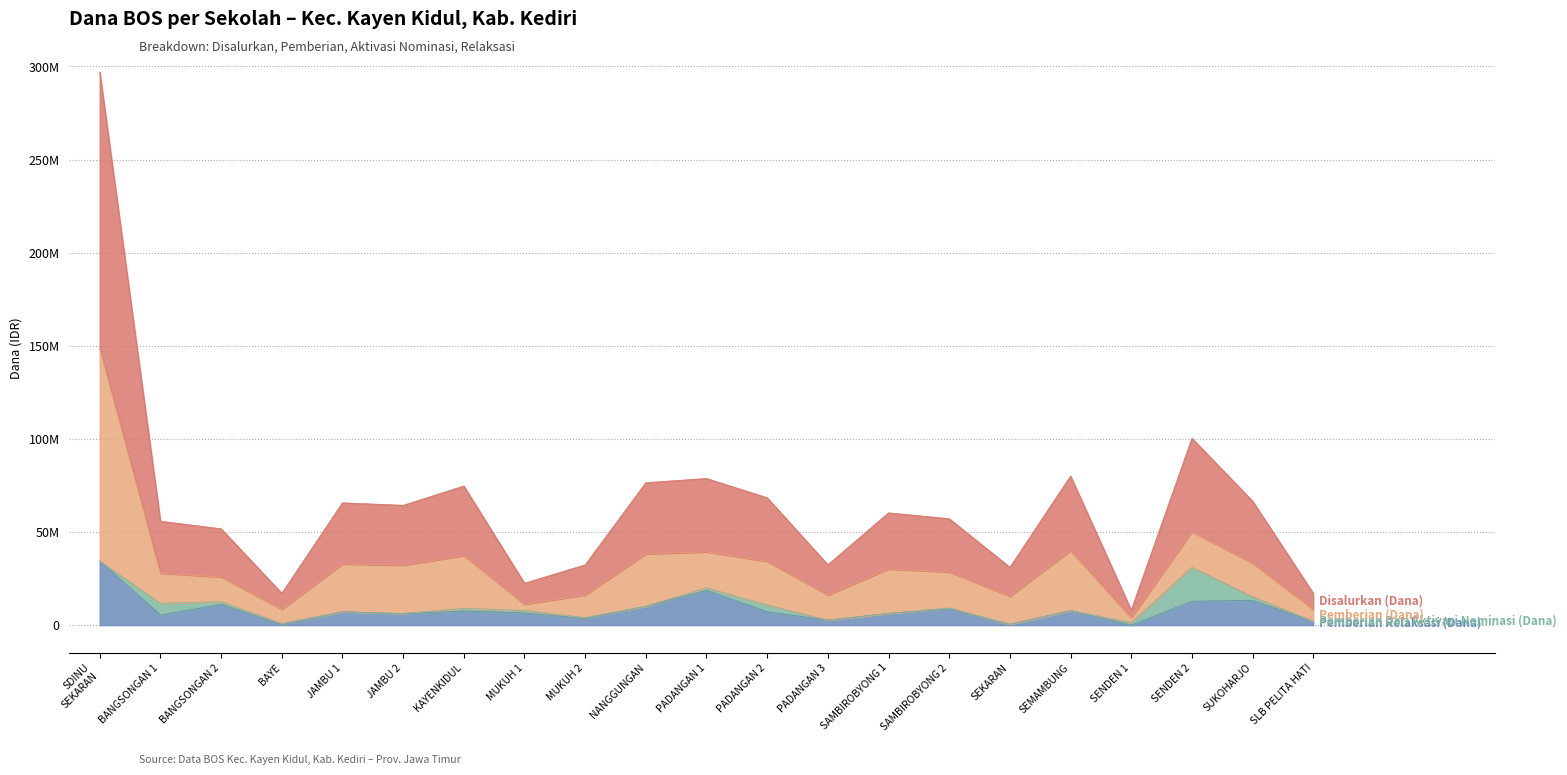

List the labels in order of Disalurkan (Dana) value, largest first.

SDINU SEKARAN, SENDEN 2, SEMAMBUNG, PADANGAN 1, NANGGUNGAN, KAYENKIDUL, PADANGAN 2, SUKOHARJO, JAMBU 1, JAMBU 2, SAMBIROBYONG 1, SAMBIROBYONG 2, BANGSONGAN 1, BANGSONGAN 2, MUKUH 2, PADANGAN 3, SEKARAN, MUKUH 1, BAYE, SLB PELITA HATI, SENDEN 1